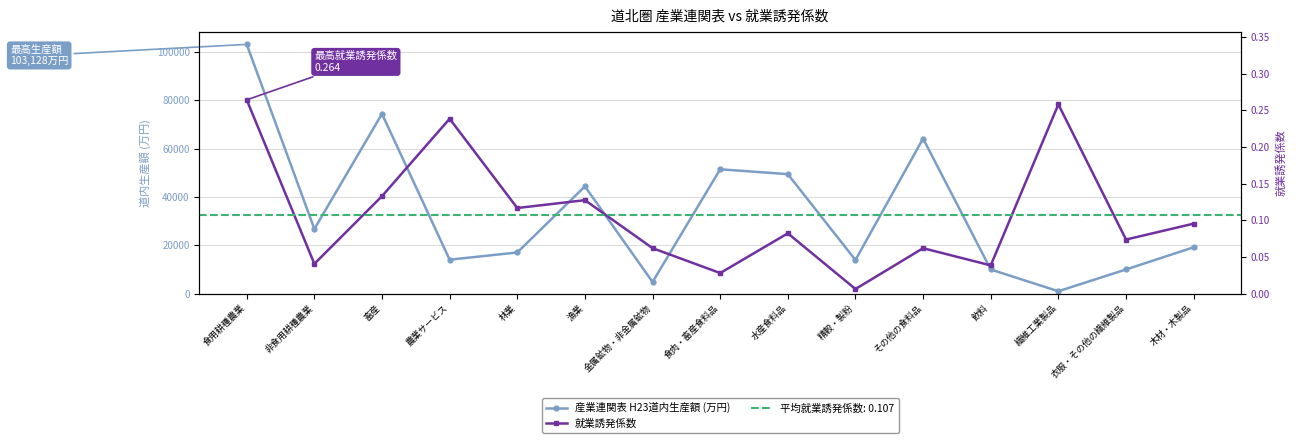

What is the total value across all series at 漁業?

44347.1